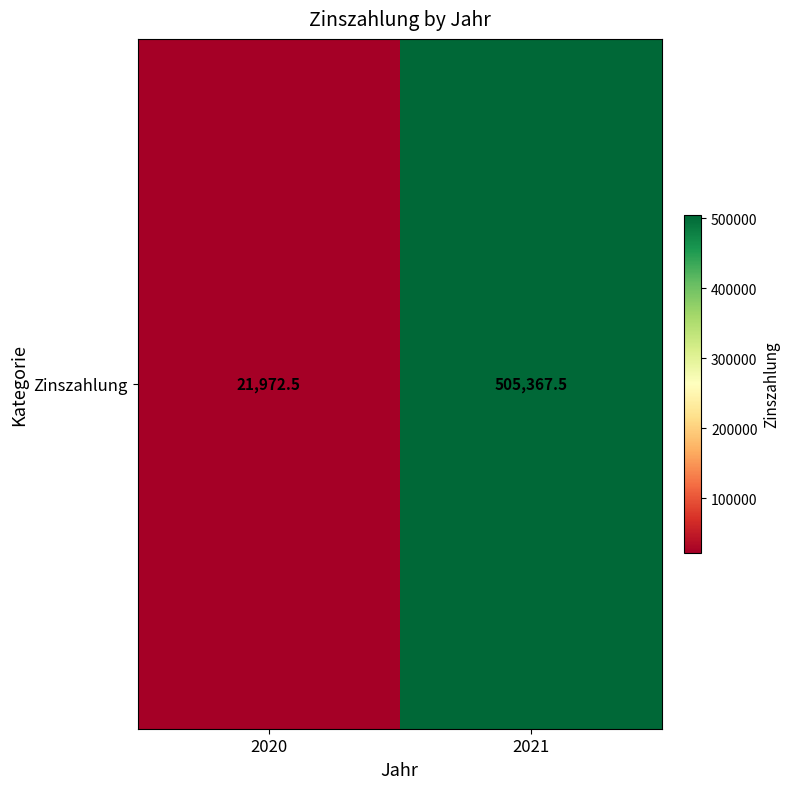

What is the change in value from 2020 to 2021?

+483395.0